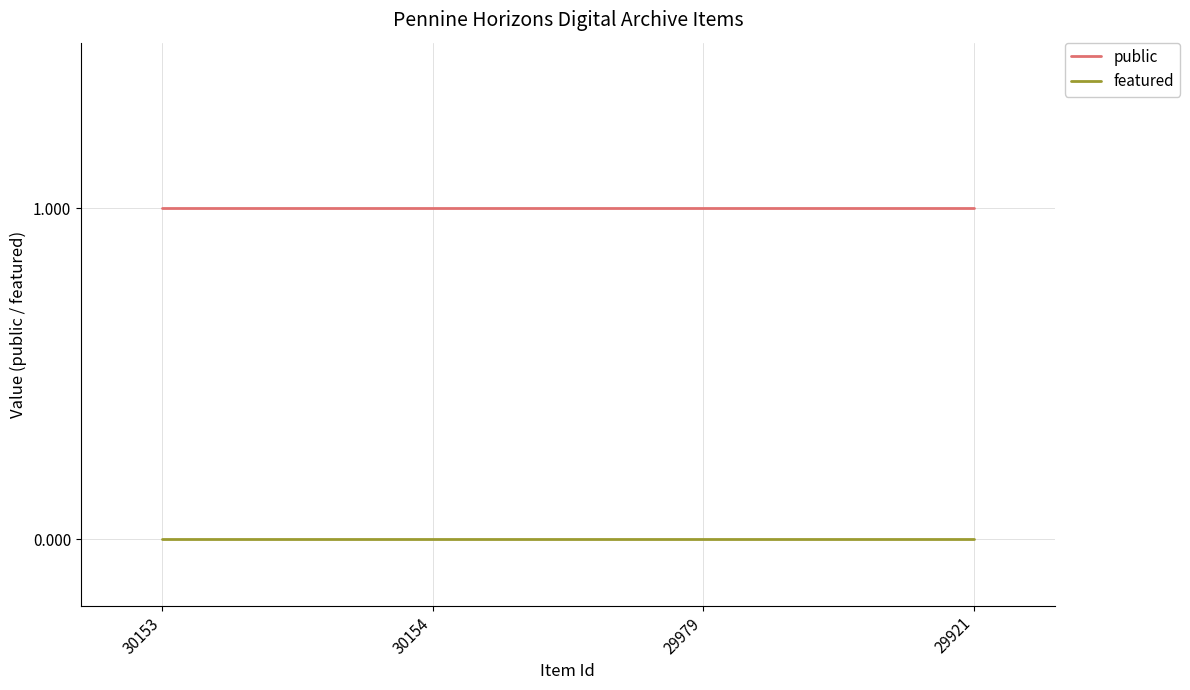

What is the highest value of the public series?

1